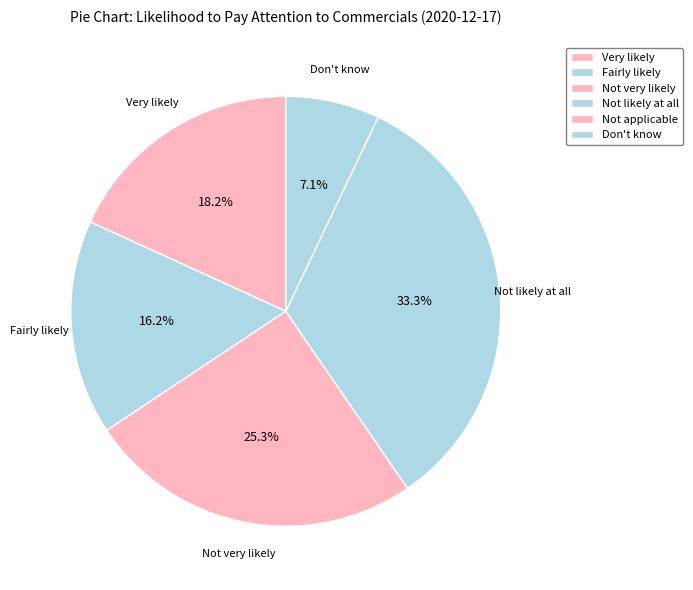

Does Fairly likely account for over 50% of the chart?

No